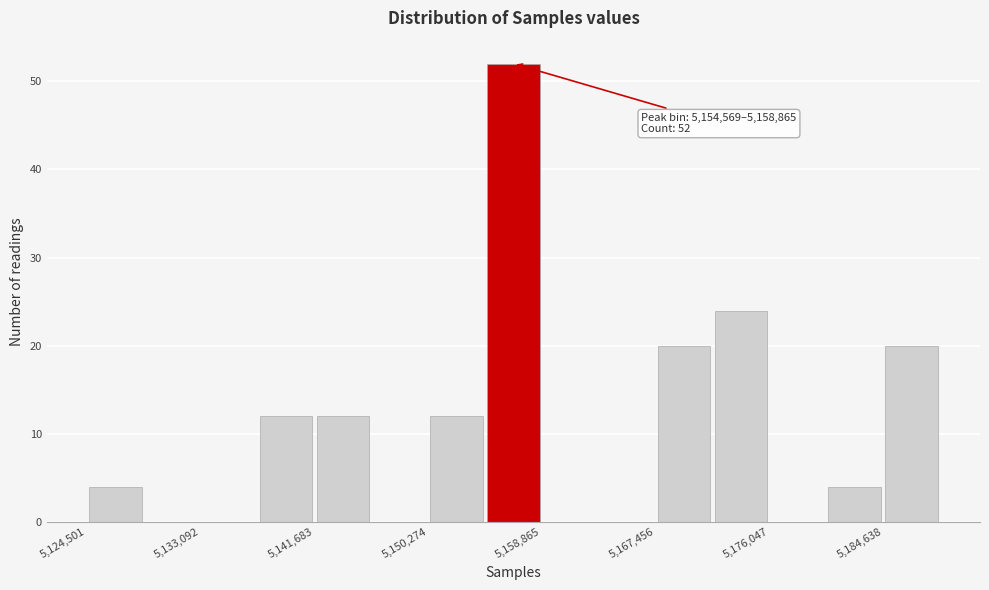

Which range on the x-axis has the tallest bar?

5155000 to 5159000